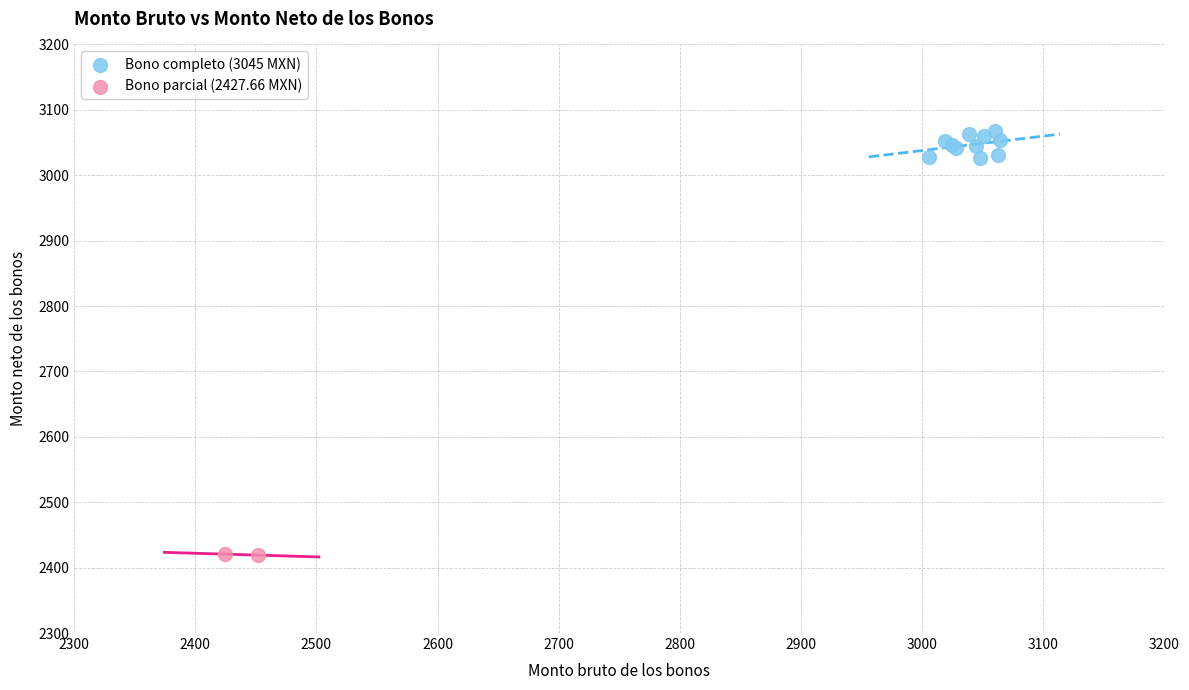

Which series contains the highest Y value?

Bono completo (3045 MXN)